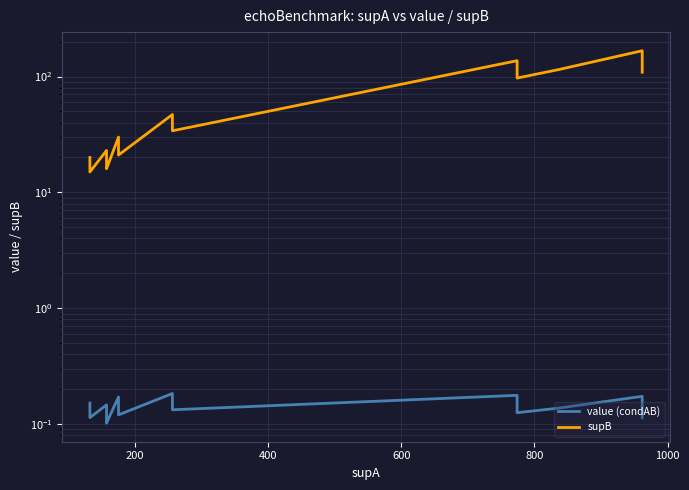

The supB series shows 28.6 at 1200. True or false?

False